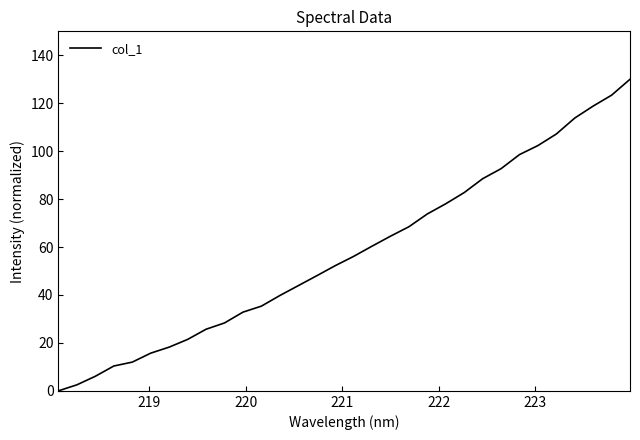

What is the greatest value displayed?

130.0